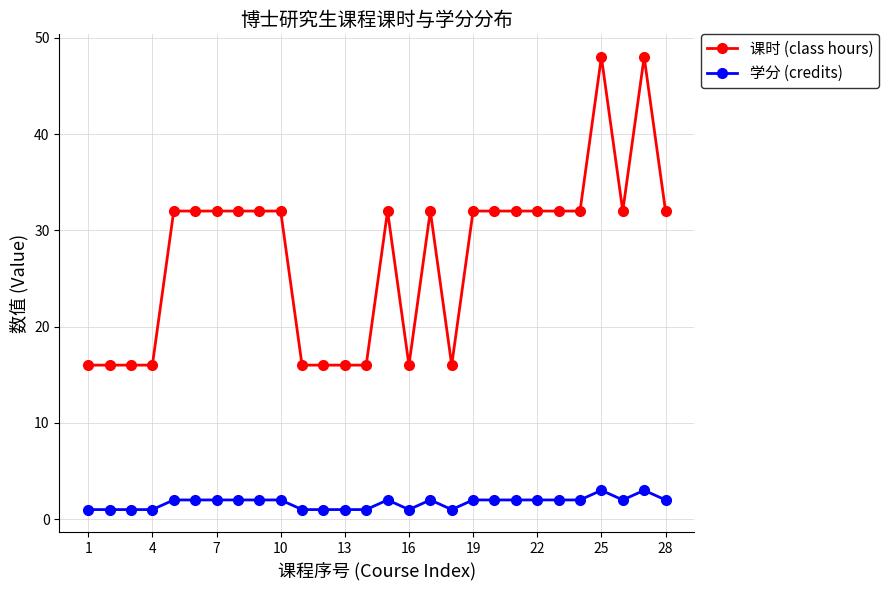

What is the average value of the 课时 (class hours) series?

27